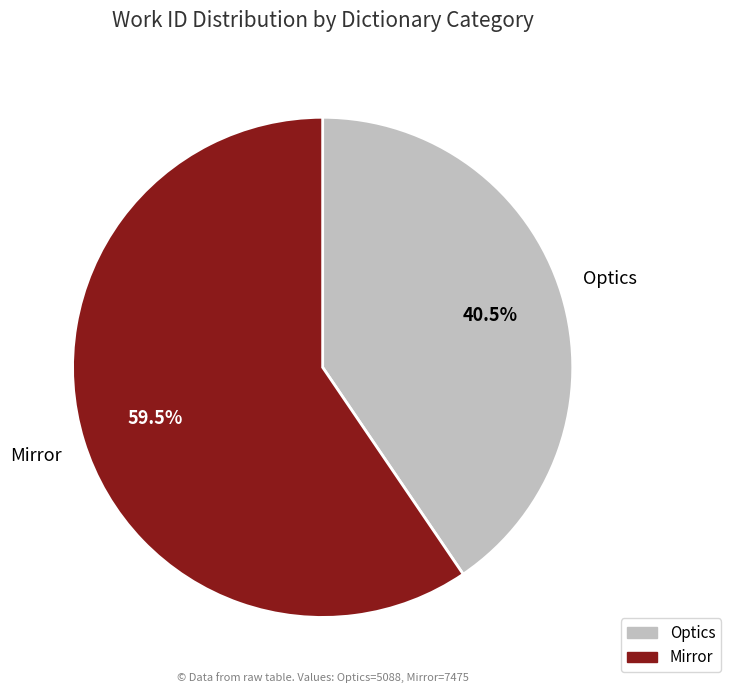

Approximately how many times larger is the value at Optics compared to Mirror?

0.7